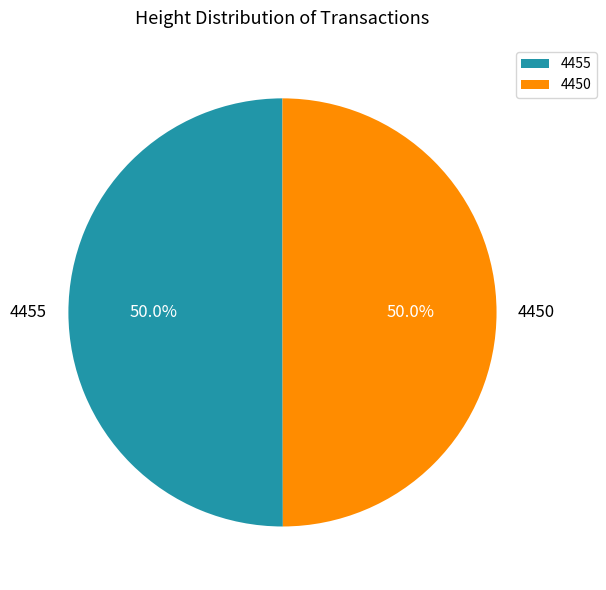

To the nearest percent, what percentage of the pie is 4450?

50%